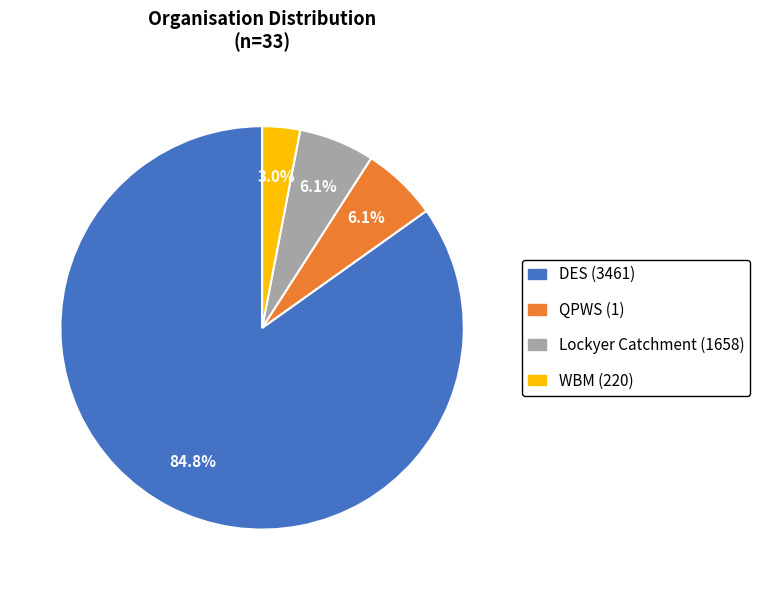

Which category has the smallest portion of the pie?

WBM (220)